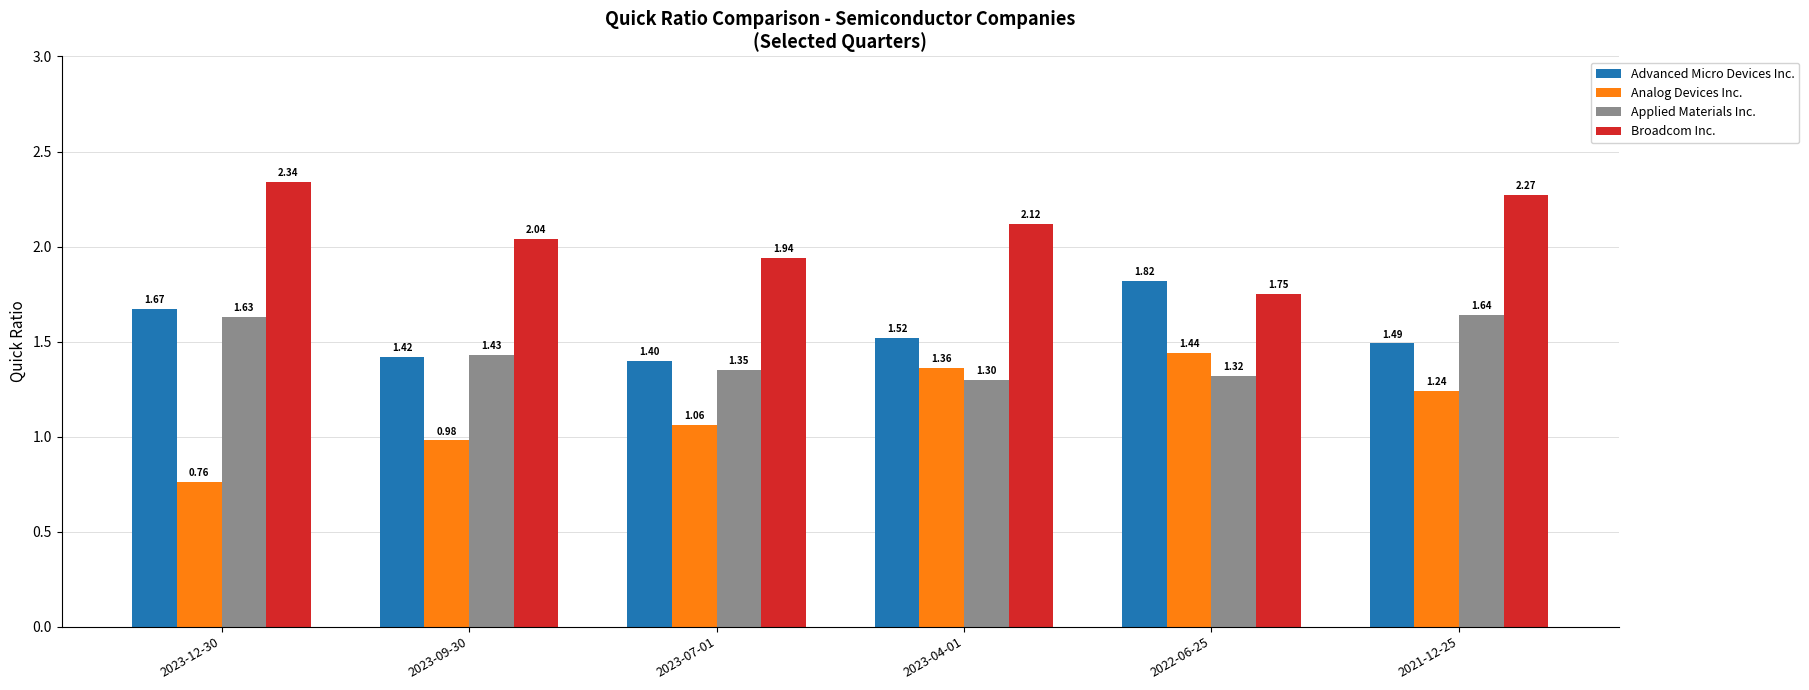

Which series has the widest spread of values?

Analog Devices Inc.